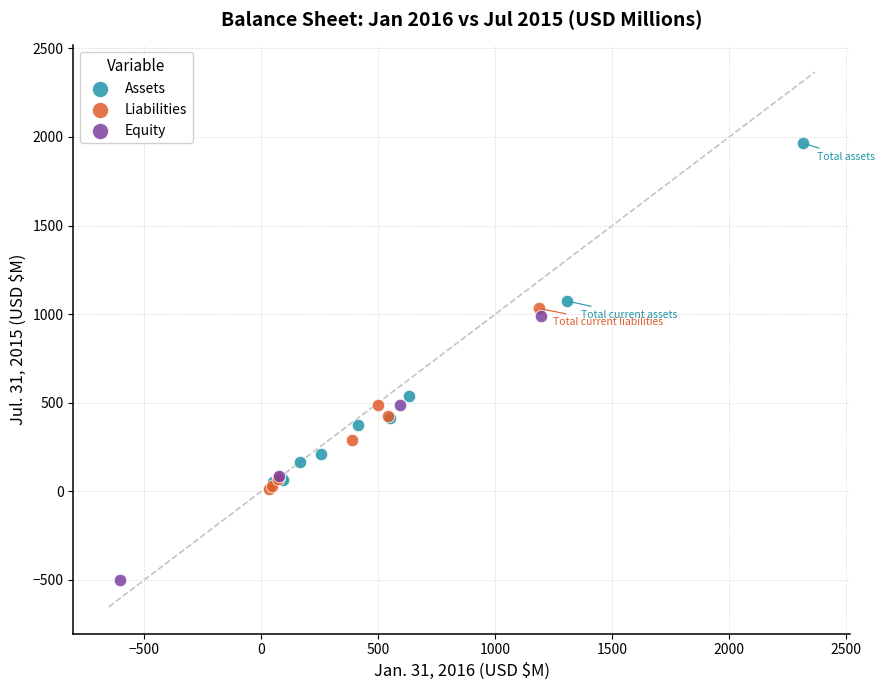

What are all the series names shown in the legend?

Assets, Liabilities, Equity